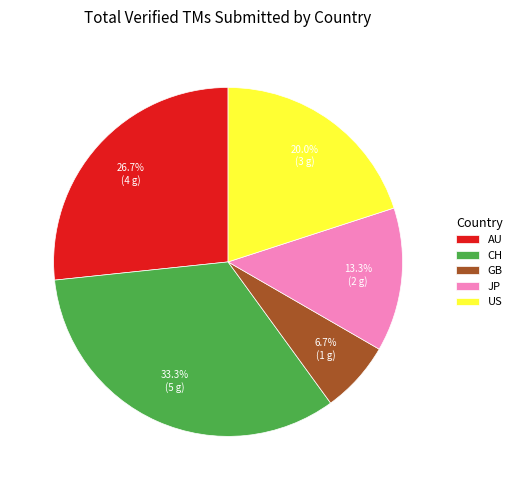

Which category has the smallest portion of the pie?

GB